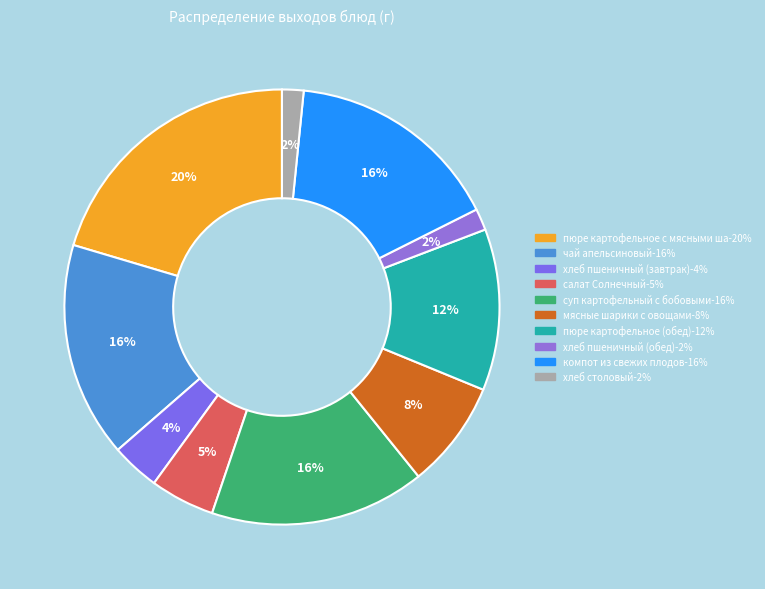

How many segments does this pie chart have?

10